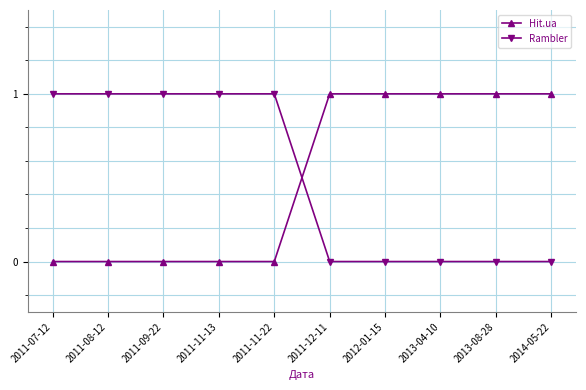

What position from the left is 2011-11-22?

5